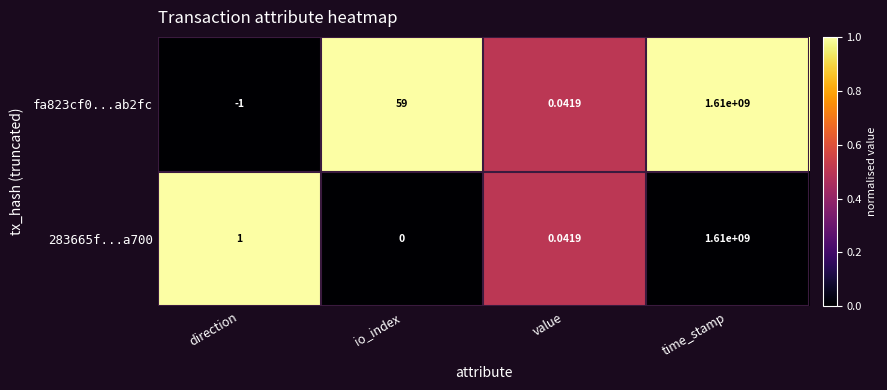

List the labels in order of fa823cf0...ab2fc value, largest first.

time_stamp, io_index, value, direction